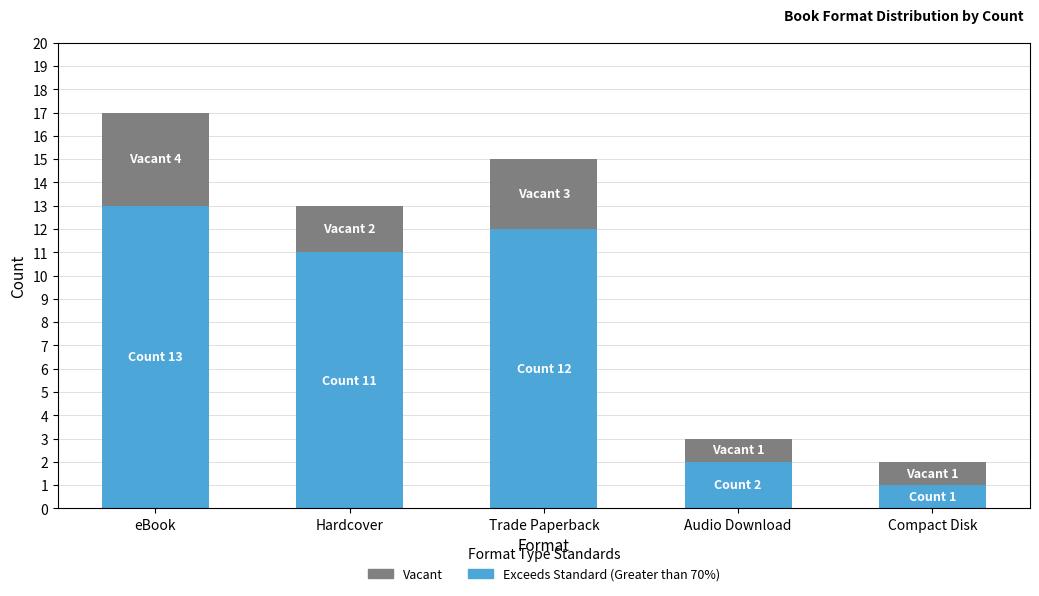

What is the maximum value for Exceeds Standard (Greater than 70%)?

13